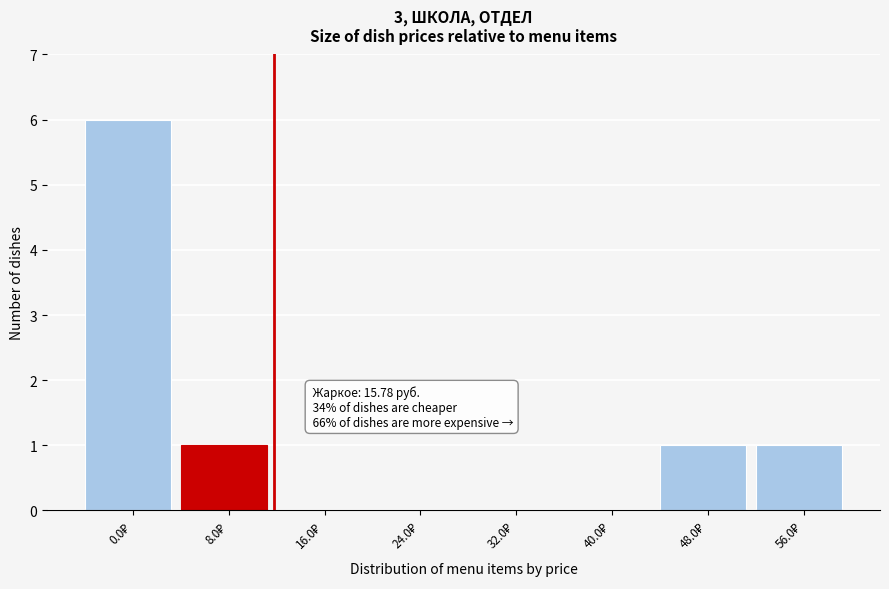

What is the maximum value shown in the chart?

6